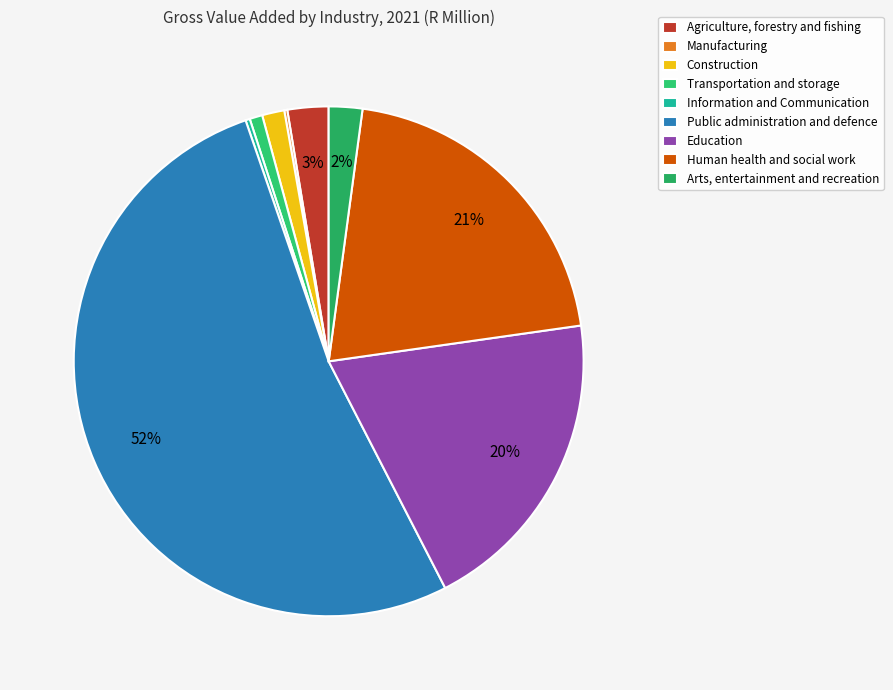

Rank the categories by value from highest to lowest.

Public administration and defence, Human health and social work, Education, Agriculture, forestry and fishing, Arts, entertainment and recreation, Construction, Transportation and storage, Information and Communication, Manufacturing